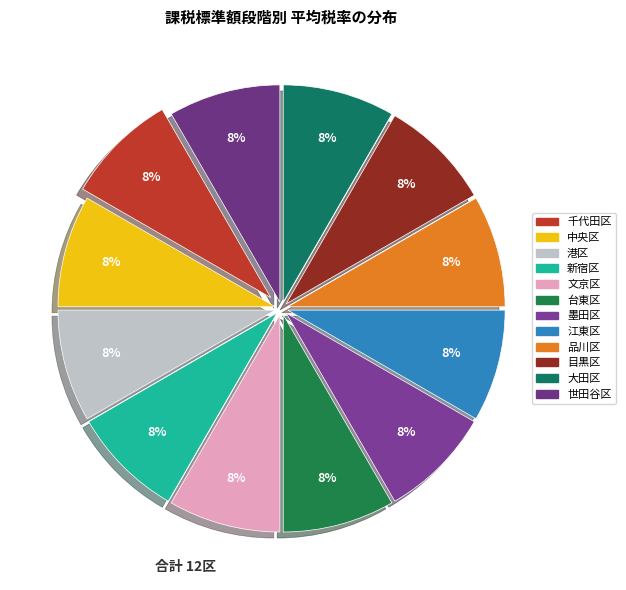

Is there any slice that represents more than half of the pie?

No